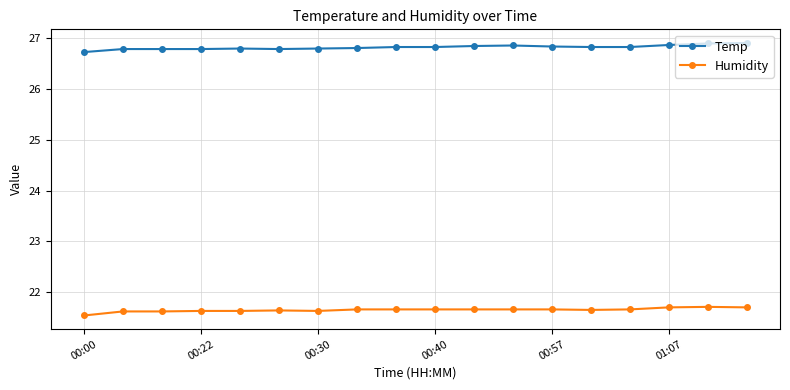

True or false: Temp and Humidity cross at least once.

False